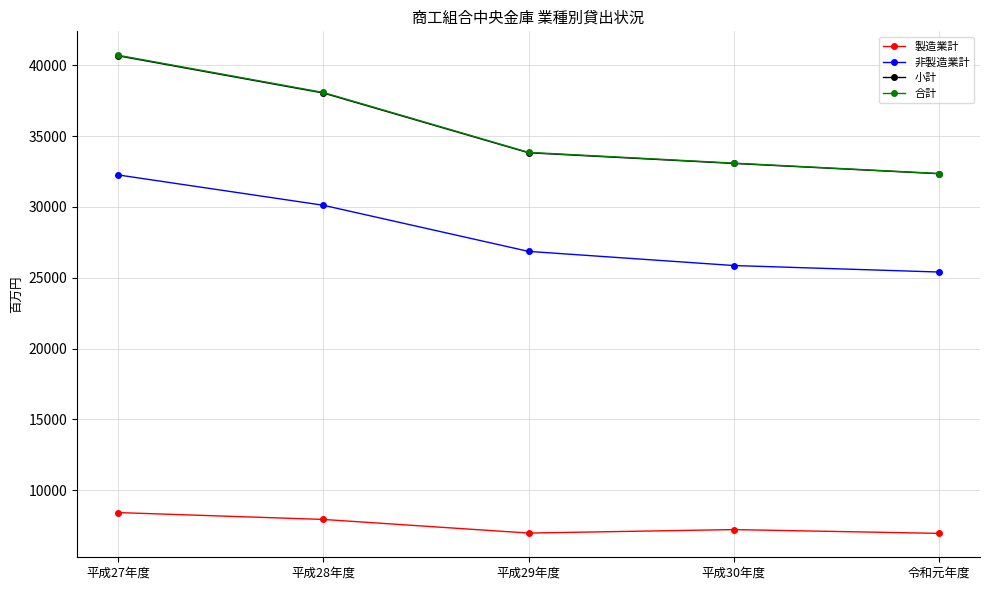

Between 平成29年度 and 令和元年度, which series saw the biggest shift?

合計